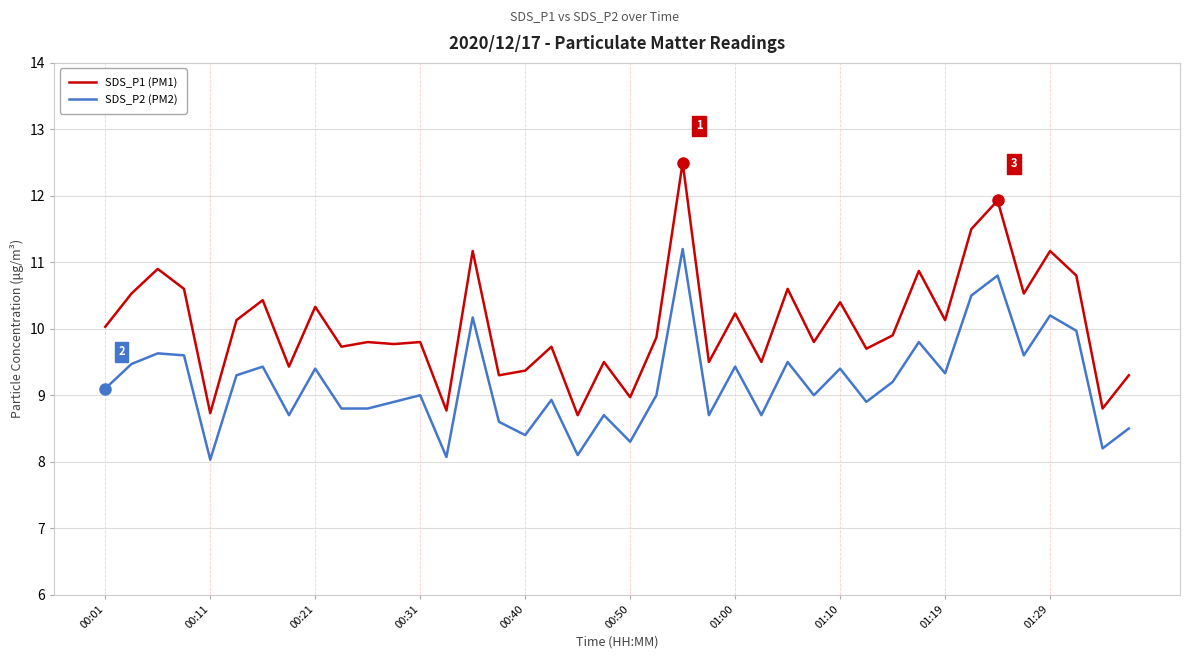

True or false: SDS_P2 (PM2) and SDS_P1 (PM1) intersect in this chart.

False